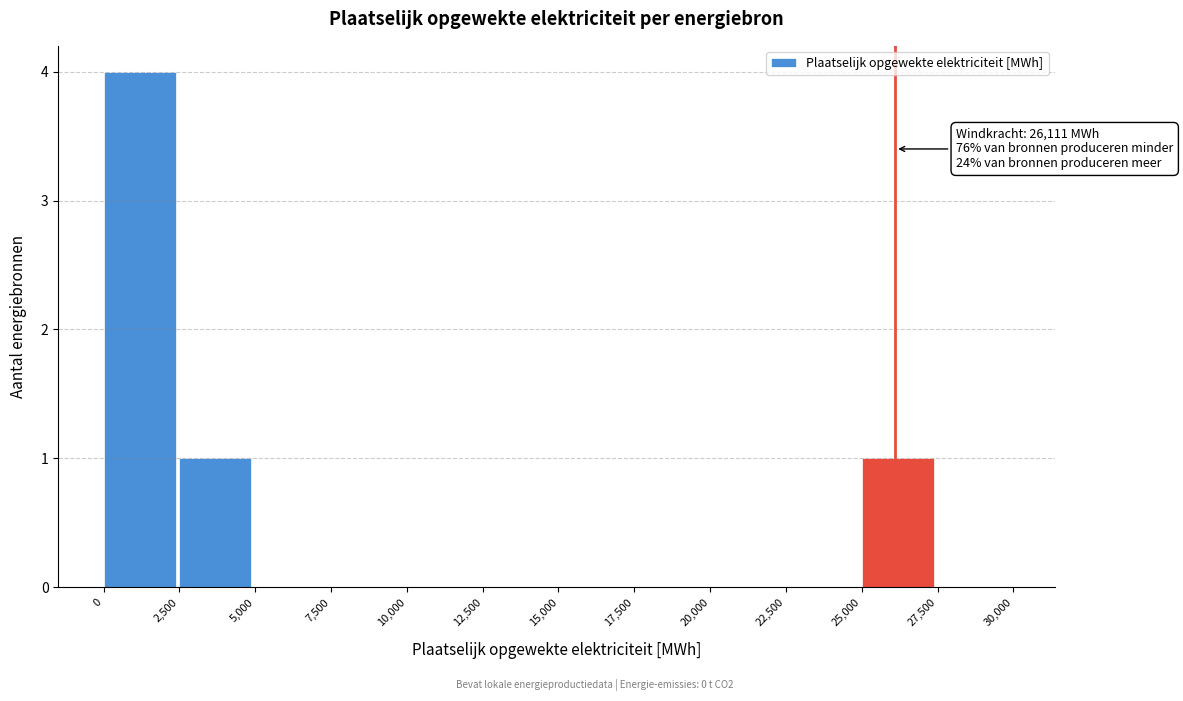

Over which range of the x-axis is the bar tallest?

0 to 2,500